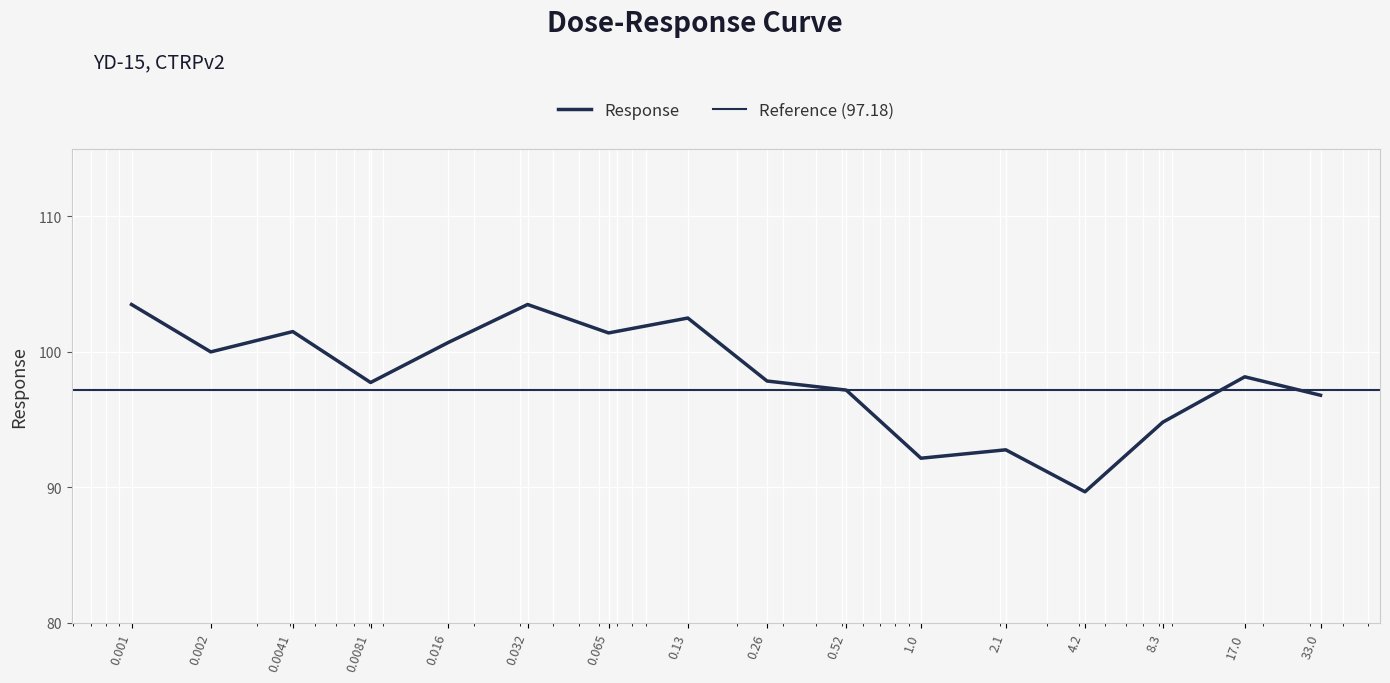

What is the average value?

98.1